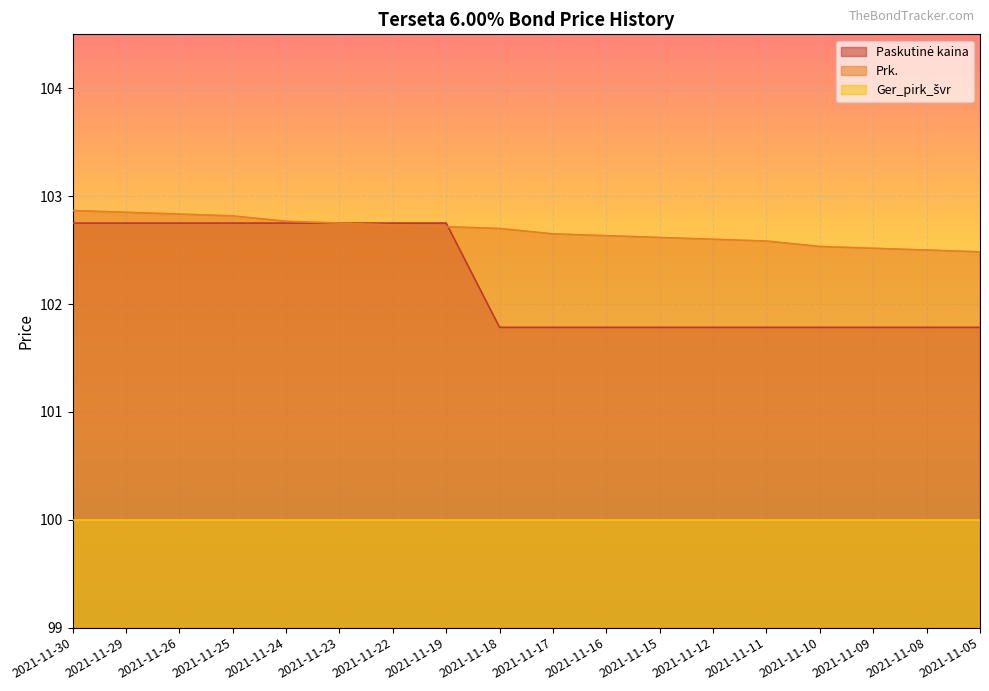

What is the difference between the highest and lowest values at 2021-11-18?

2.7